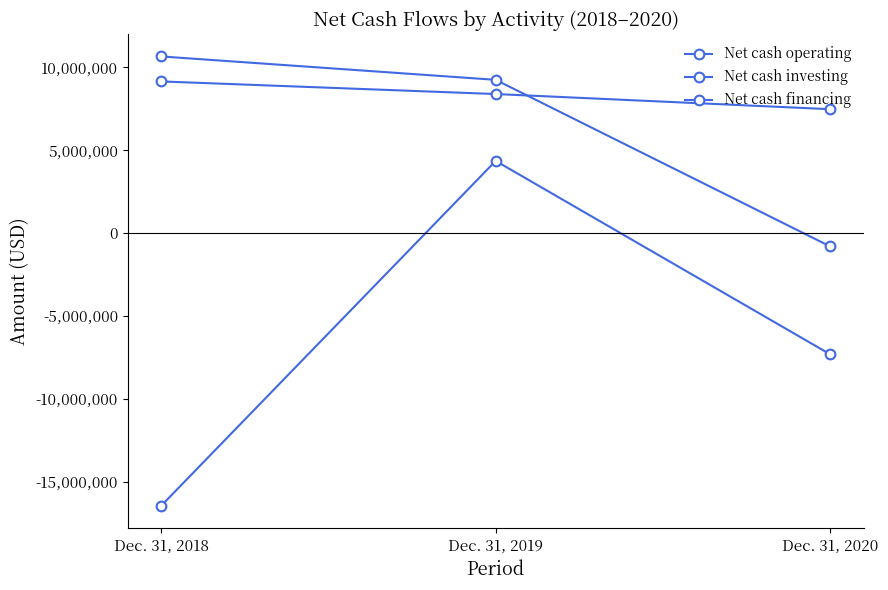

At which label does Net cash financing first exceed 8395000?

Dec. 31, 2018